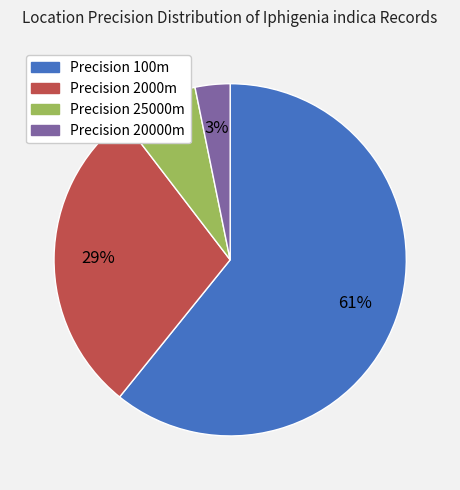

Count the number of slices in the pie.

4